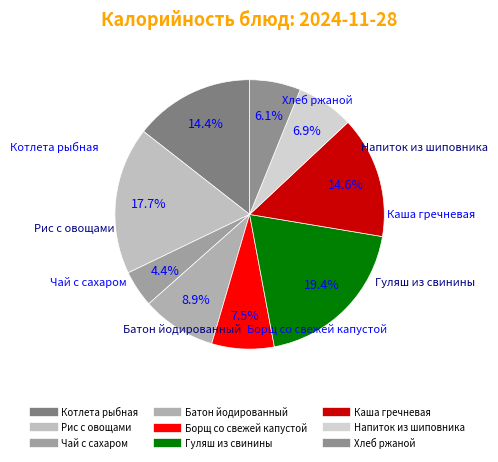

Count the number of slices in the pie.

9